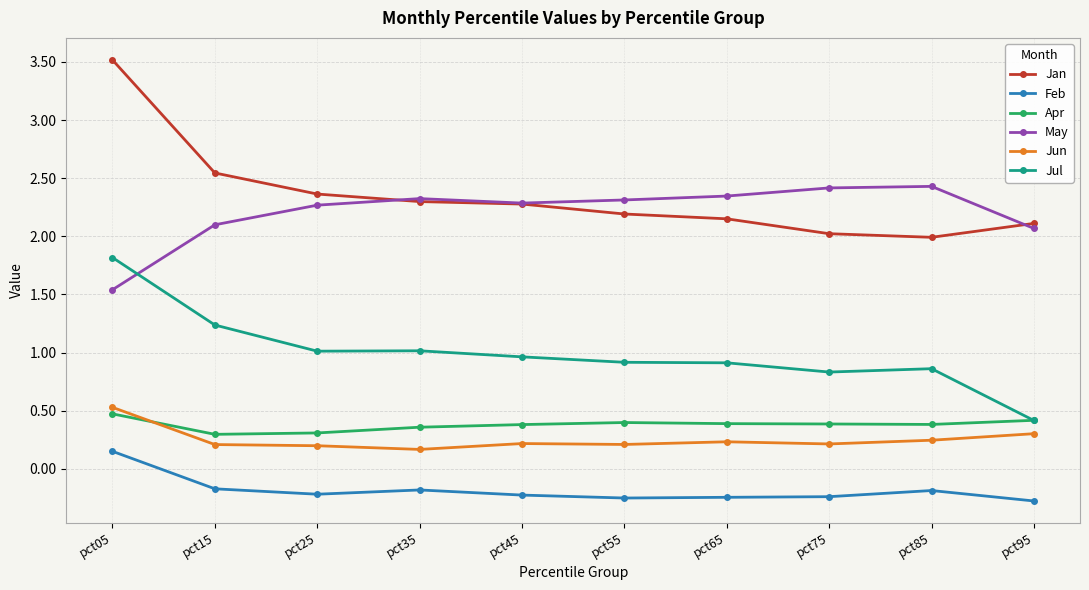

True or false: Jun and Jan intersect in this chart.

False